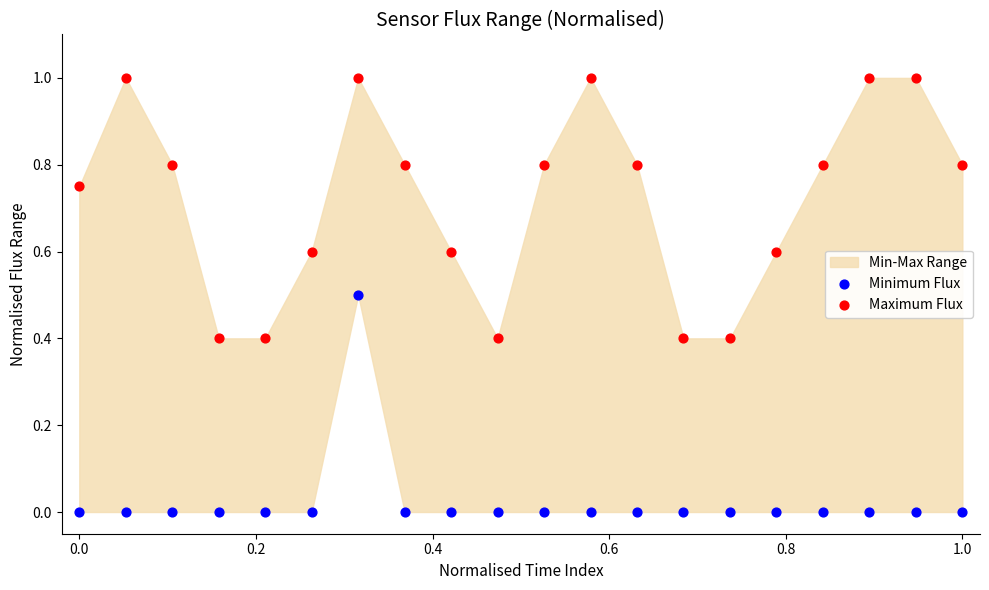

Which series contains the lowest Y value?

Minimum Flux